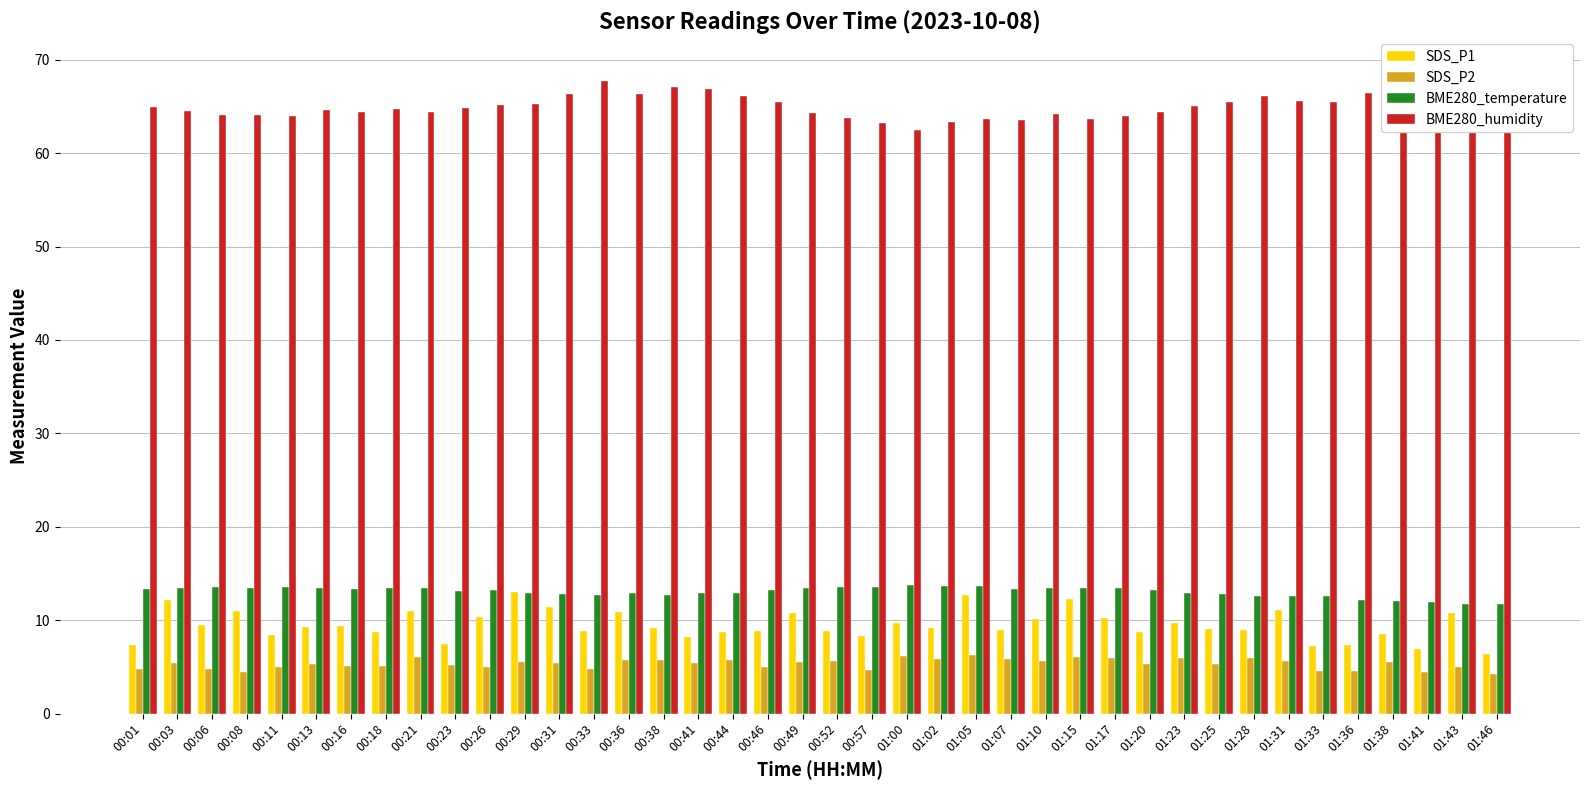

At which category is the sum across all series the highest?

00:29